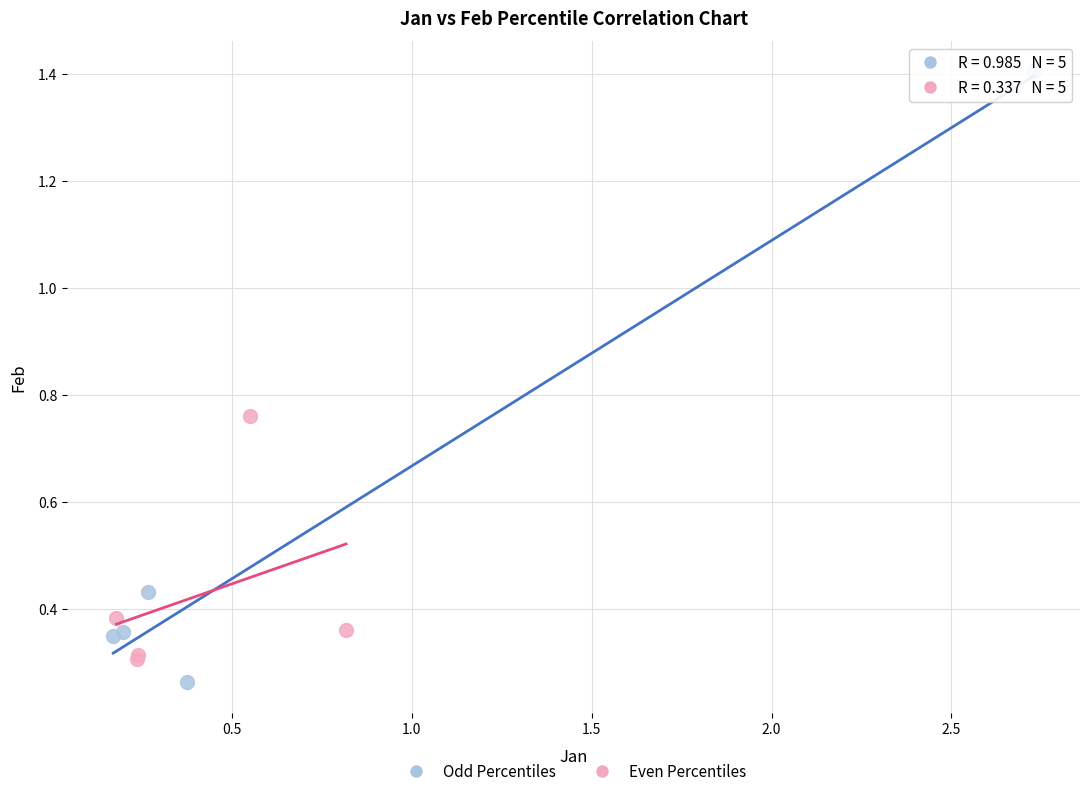

Which series reaches the minimum Y coordinate?

Odd Percentiles